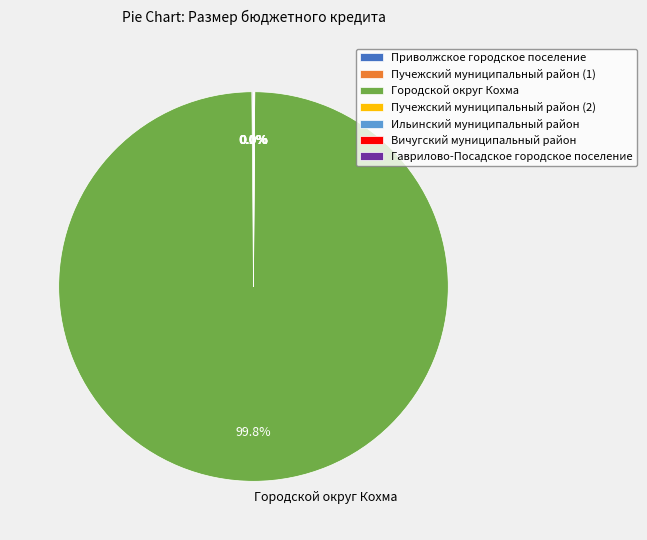

What is the largest slice in the pie chart?

Городской округ Кохма